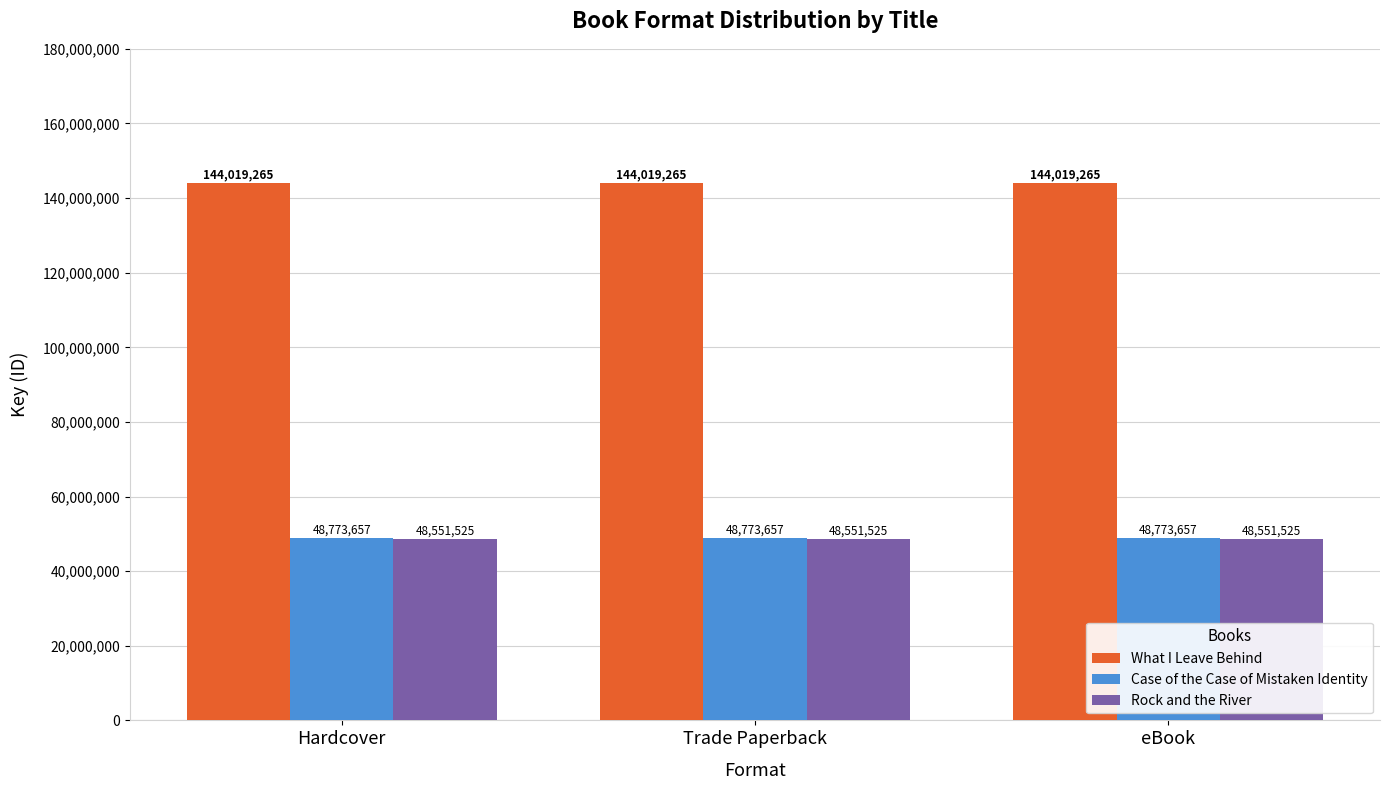

What are all the series names shown in the legend?

What I Leave Behind, Case of the Case of Mistaken Identity, Rock and the River